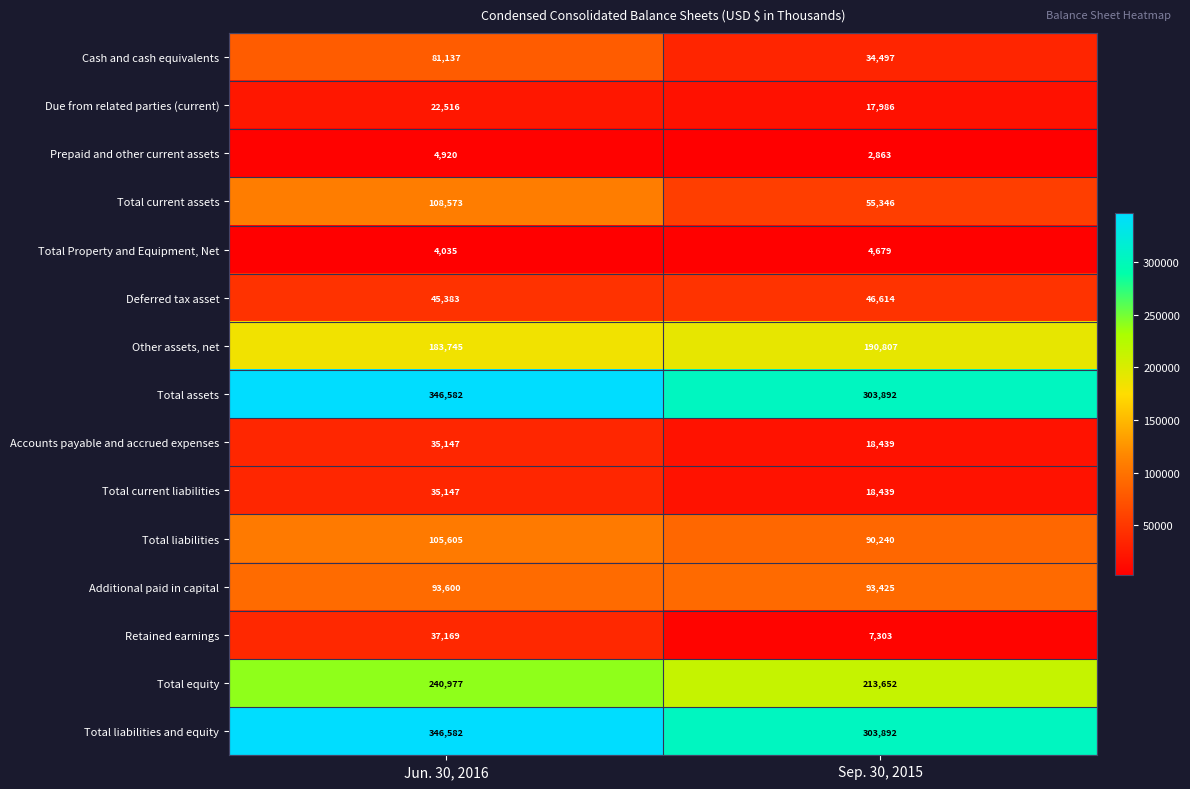

Reading right to left, what are all the values shown in this chart?

Cash and cash equivalents: 34497	81137
Due from related parties (current): 17986	22516
Prepaid and other current assets: 2863	4920
Total current assets: 55346	108573
Total Property and Equipment, Net: 4679	4035
Deferred tax asset: 46614	45383
Other assets, net: 190807	183745
Total assets: 303892	346582
Accounts payable and accrued expenses: 18439	35147
Total current liabilities: 18439	35147
Total liabilities: 90240	105605
Additional paid in capital: 93425	93600
Retained earnings: 7303	37169
Total equity: 213652	240977
Total liabilities and equity: 303892	346582